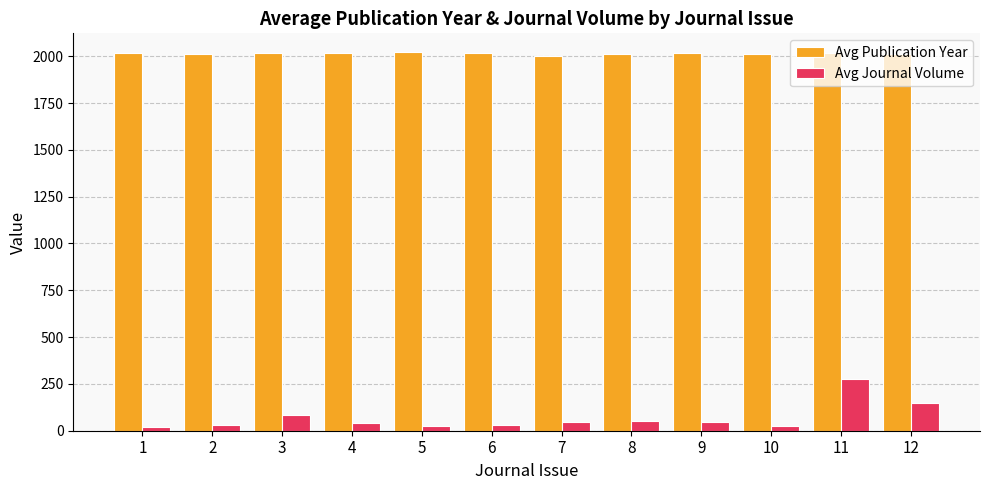

What is the difference between the highest and lowest values at 8?

1958.0